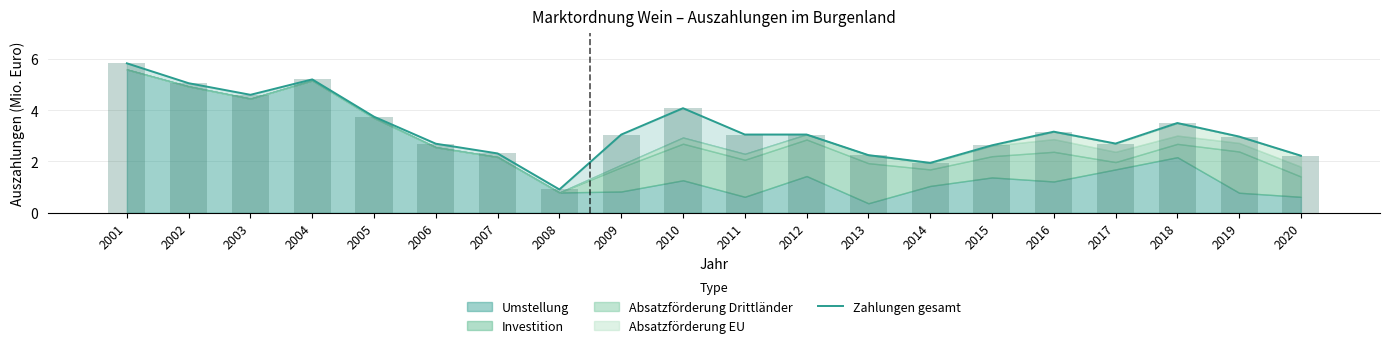

At which label does the data first exceed 3?

2001